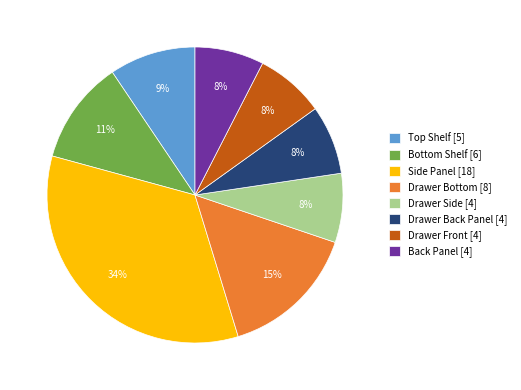

How many slices are in this pie chart?

8